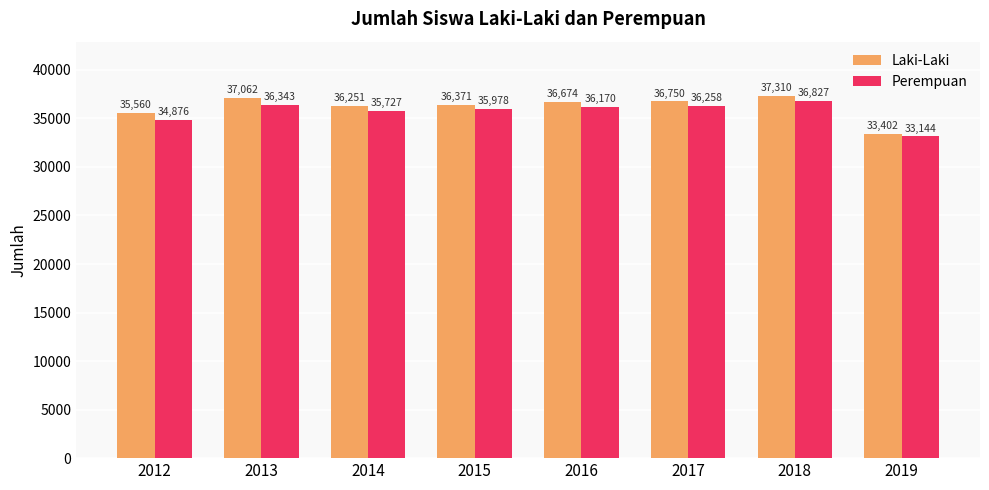

Rank the categories by Laki-Laki value from highest to lowest.

2018, 2013, 2017, 2016, 2015, 2014, 2012, 2019